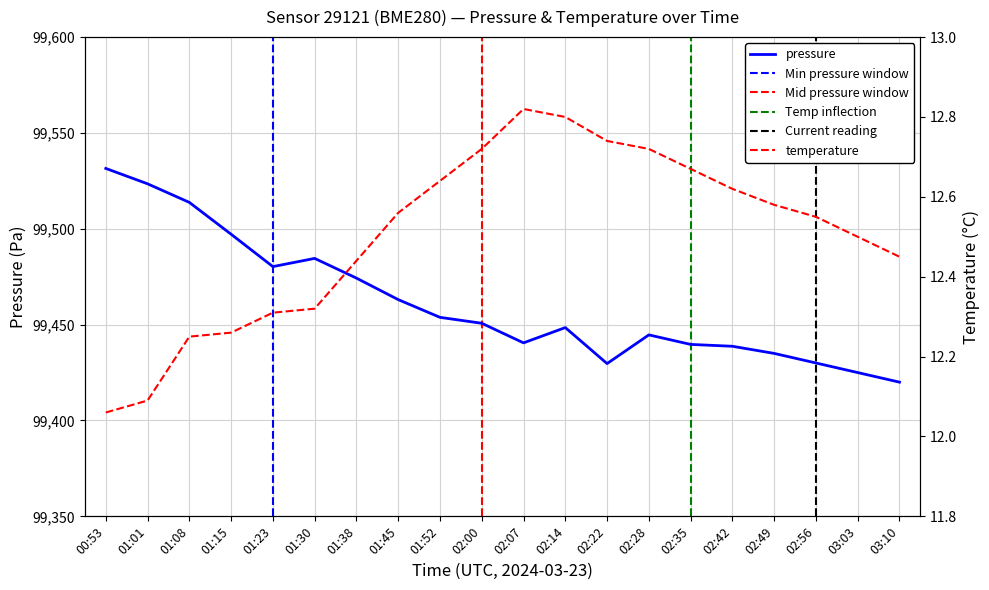

What is the spread (max minus min) of values at 00:53?

99519.4